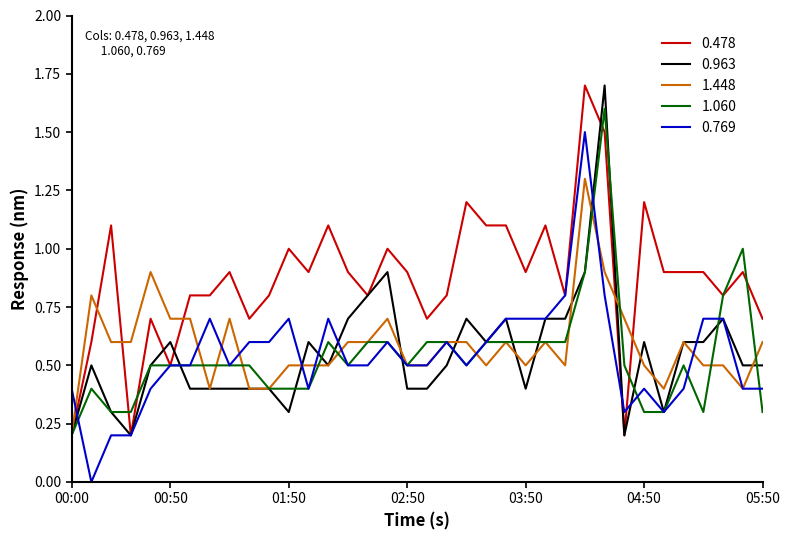

What is the greatest value displayed?

1.7